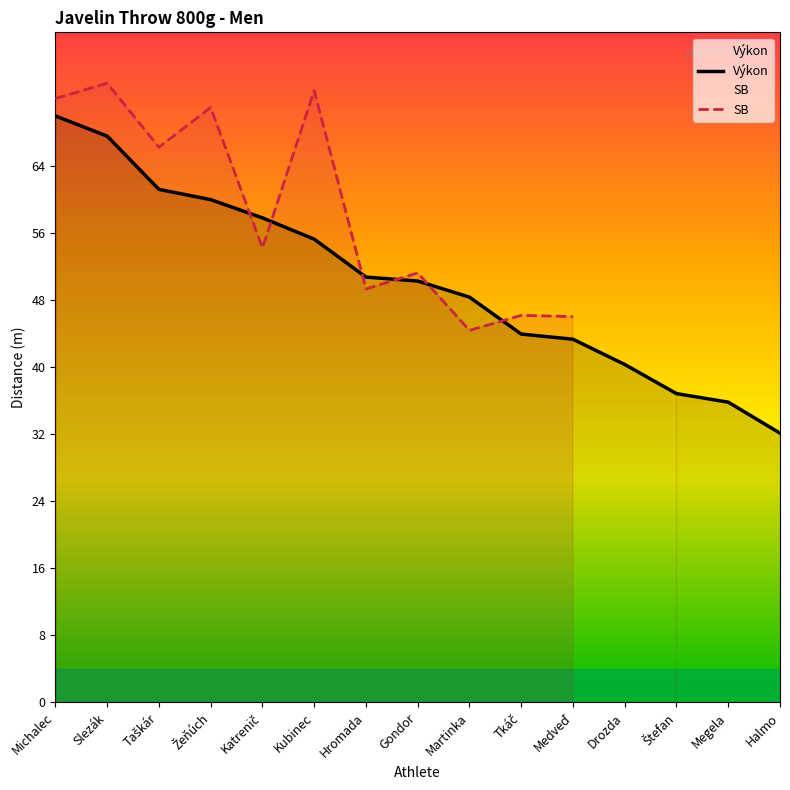

Which category has the lowest value across all series?

Halmo